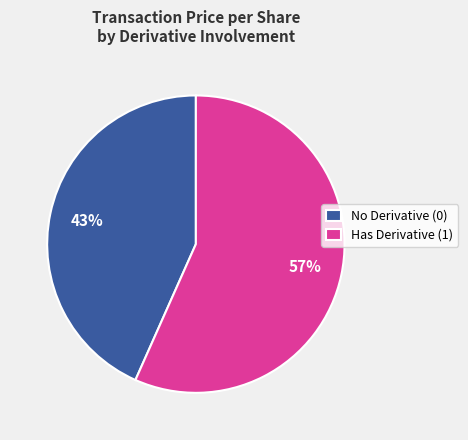

Approximately how many times larger is the value at Has Derivative (1) compared to No Derivative (0)?

1.3